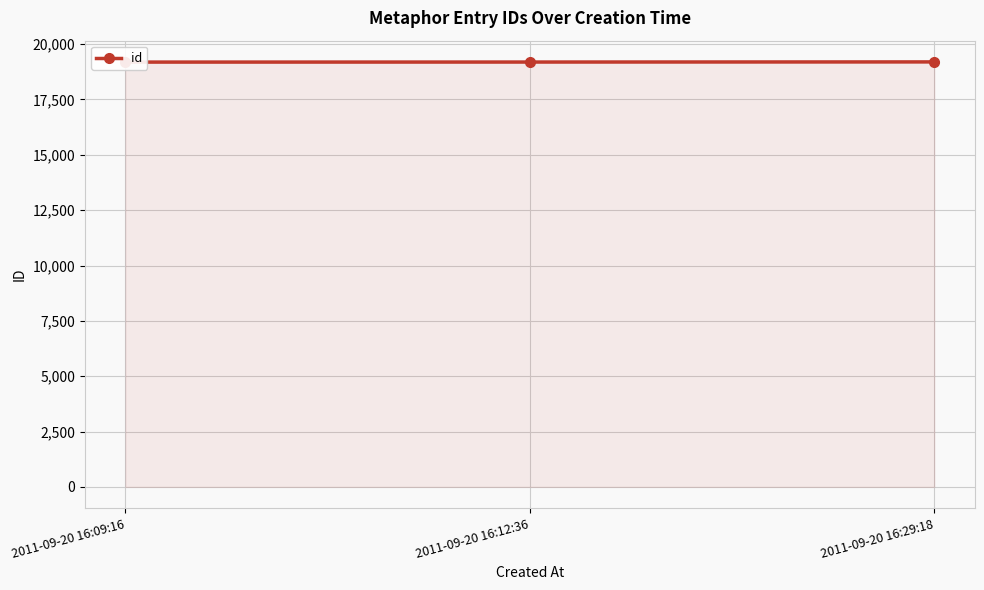

The chart shows a value of 11429 at 2011-09-20 16:12:36. True or false?

False